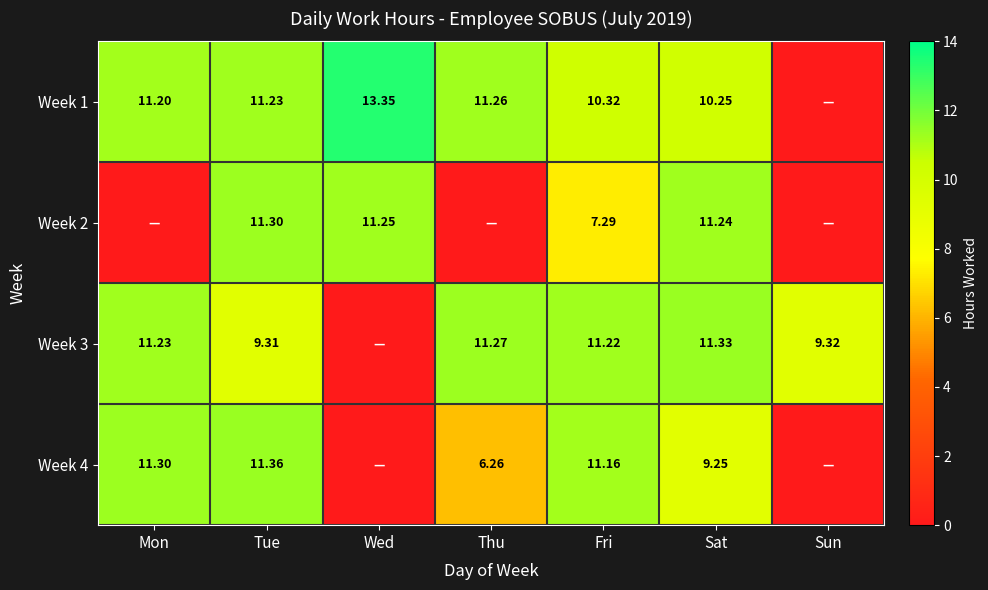

Rank the series by their maximum value, from lowest to highest.

Week 2, Week 3, Week 4, Week 1